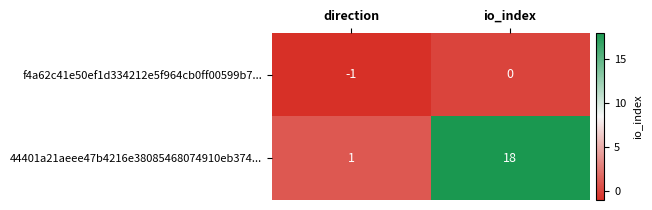

How many categories are shown in the chart?

2